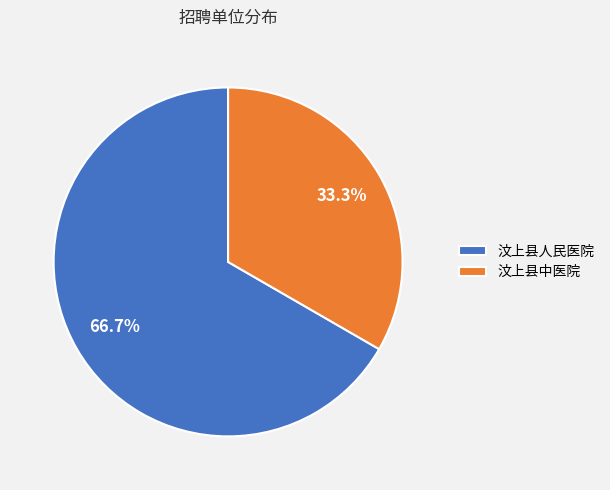

Approximately how many times larger is the value at 汶上县人民医院 compared to 汶上县中医院?

2.0